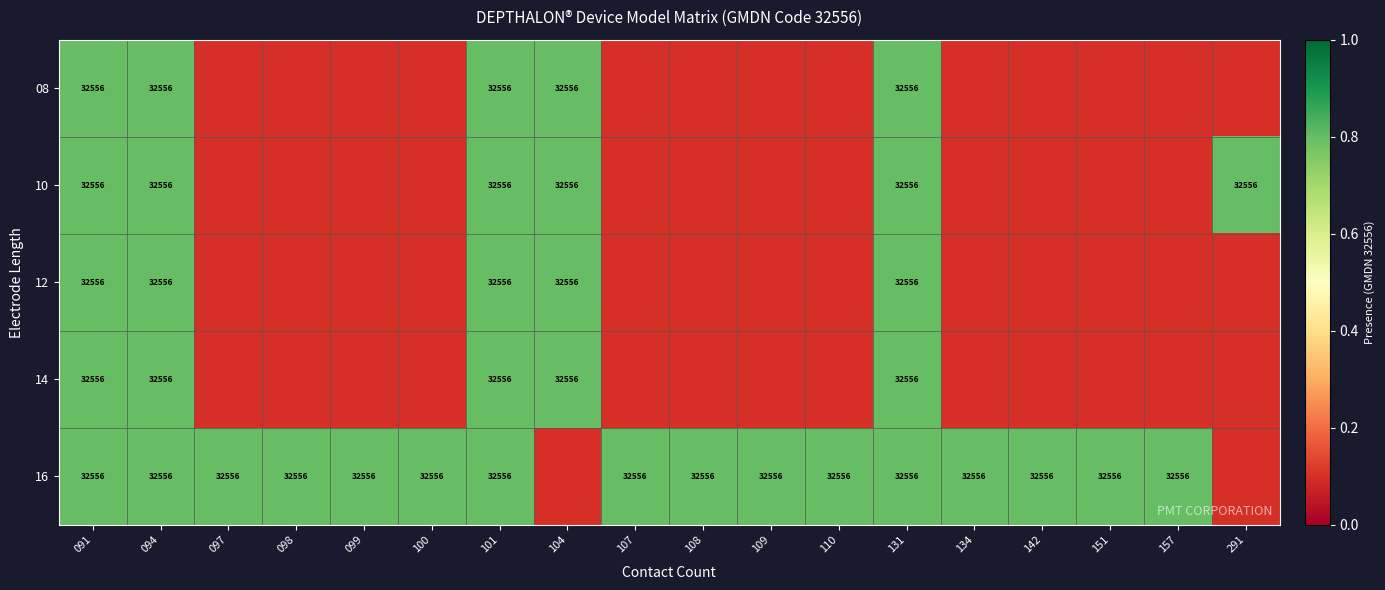

True or false: 16 has a value of 13981.7 at 134.

False